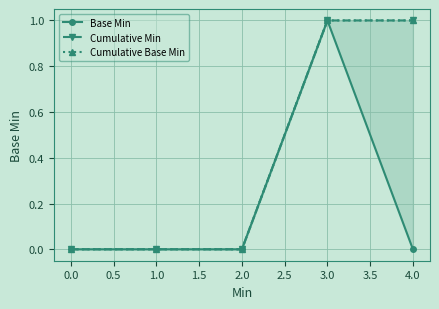

What is the maximum value for Cumulative Base Min?

1